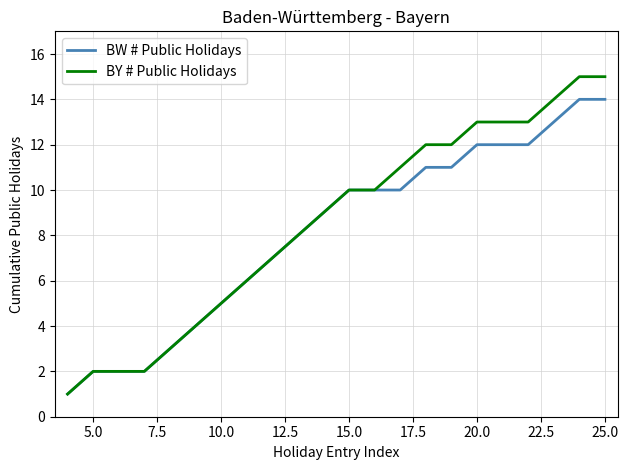

How many distinct data groups are displayed?

2